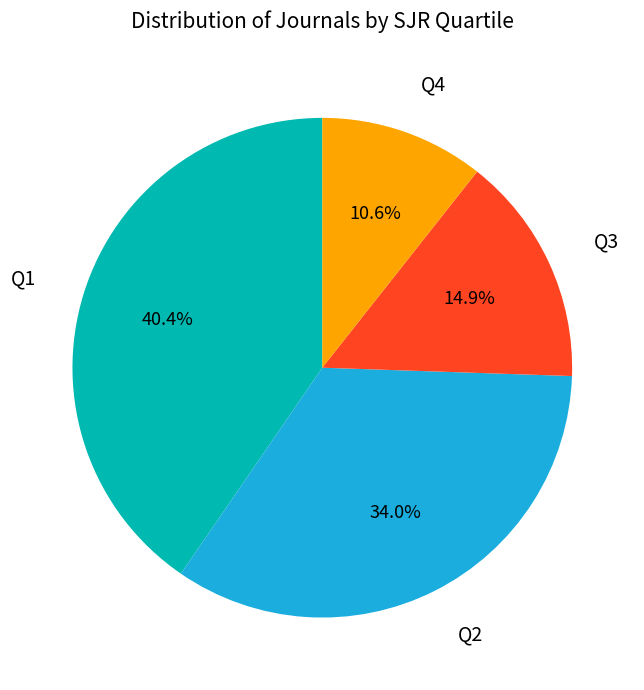

To the nearest percent, what is the average slice percentage?

25%